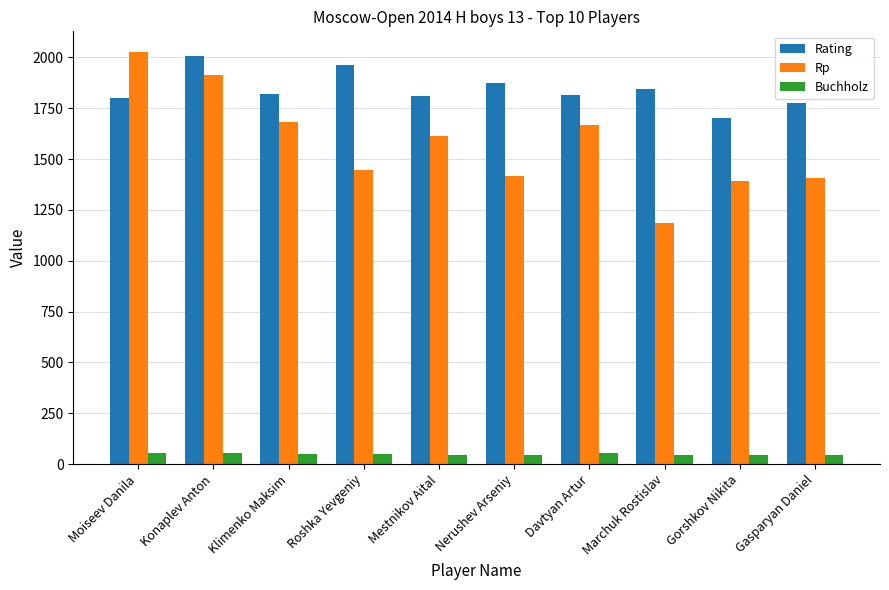

What is the minimum value for Rating?

1704.0